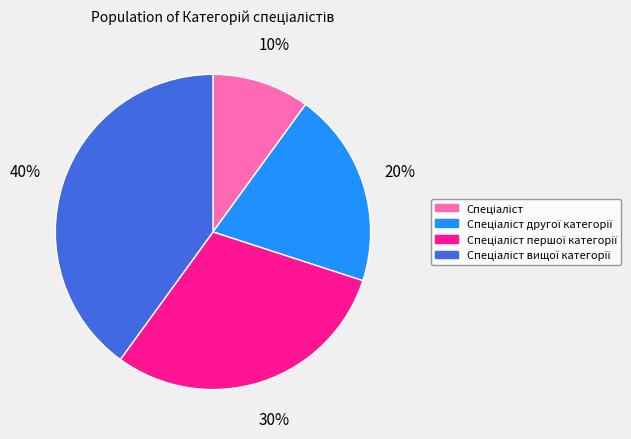

Does any single category account for the majority?

No